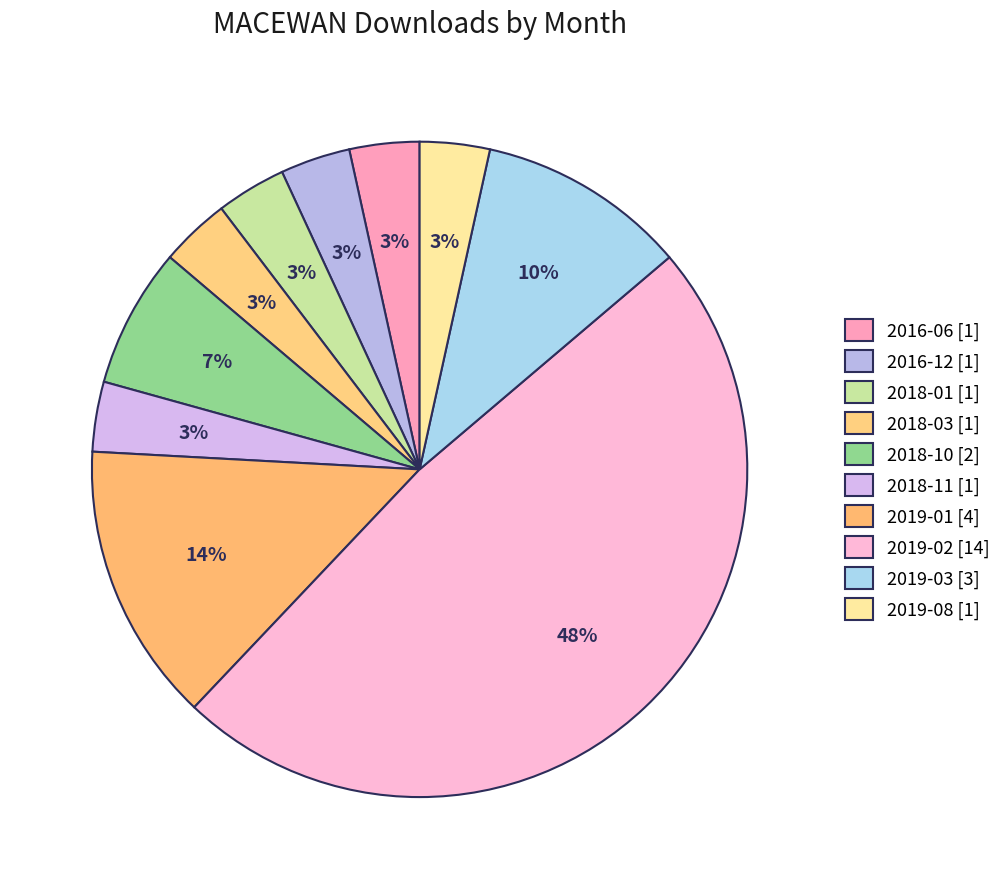

Does any single category account for the majority?

No